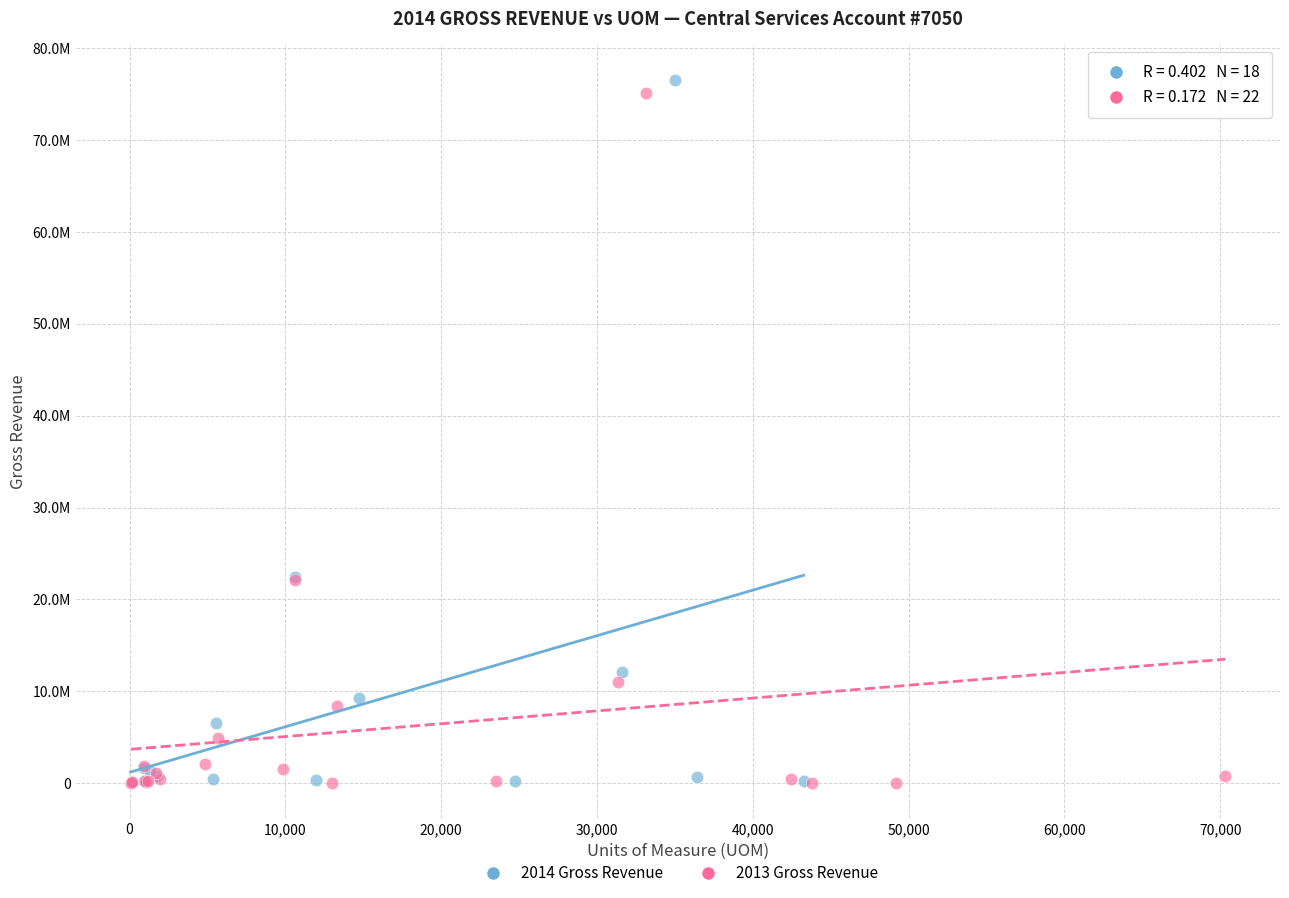

What are all the series names shown in the legend?

2014 Gross Revenue, 2013 Gross Revenue